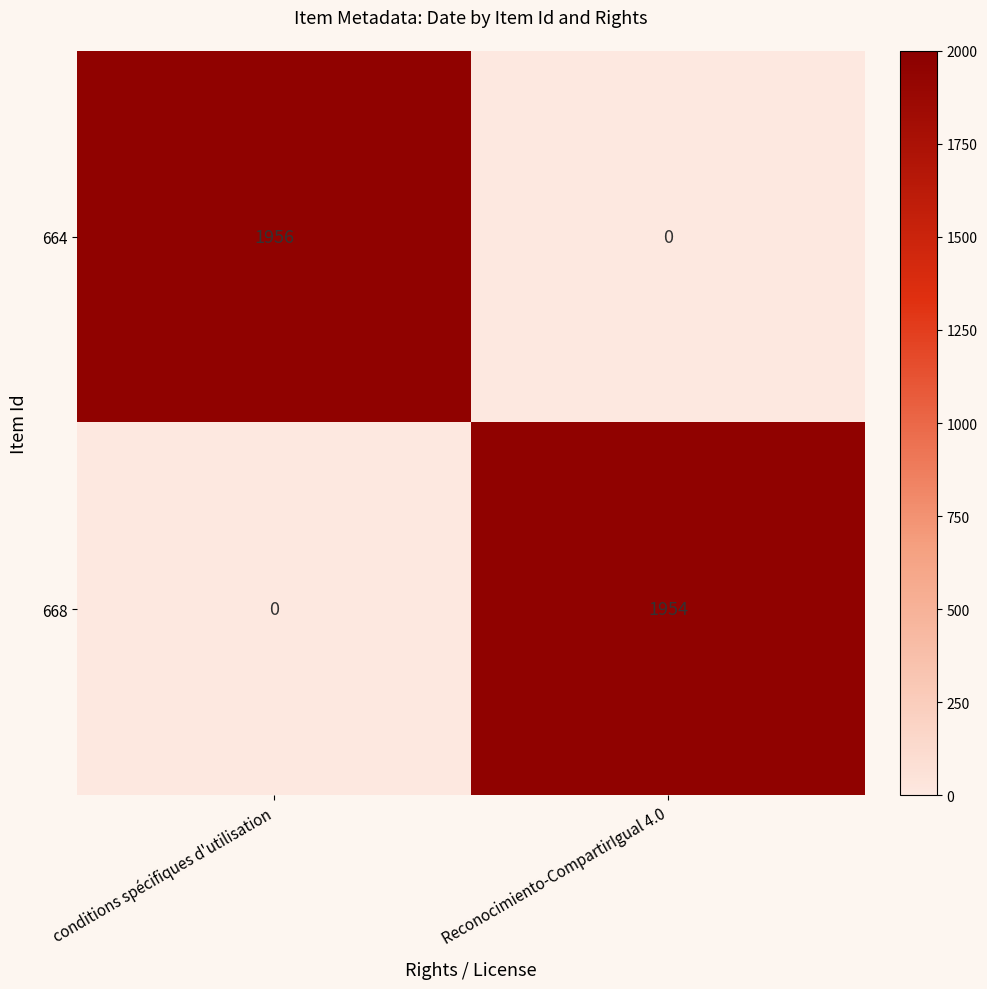

Which category has the lowest value in the 668 series?

conditions spécifiques d'utilisation